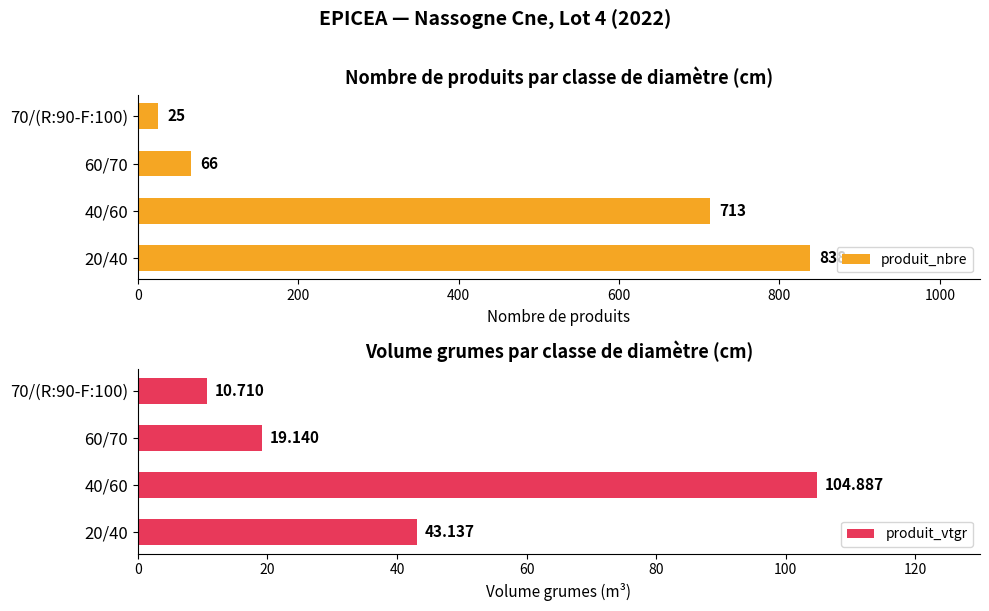

Rank the categories by produit_vtgr value from highest to lowest.

40/60, 20/40, 60/70, 70/(R:90-F:100)